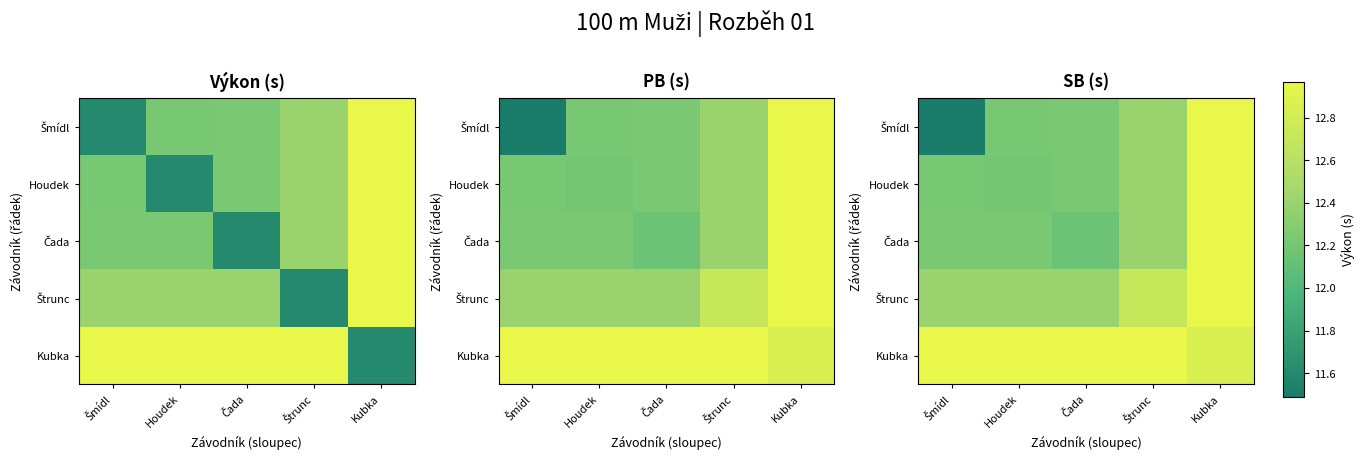

The value of Kubka at Čada is 13.0. True or false?

True